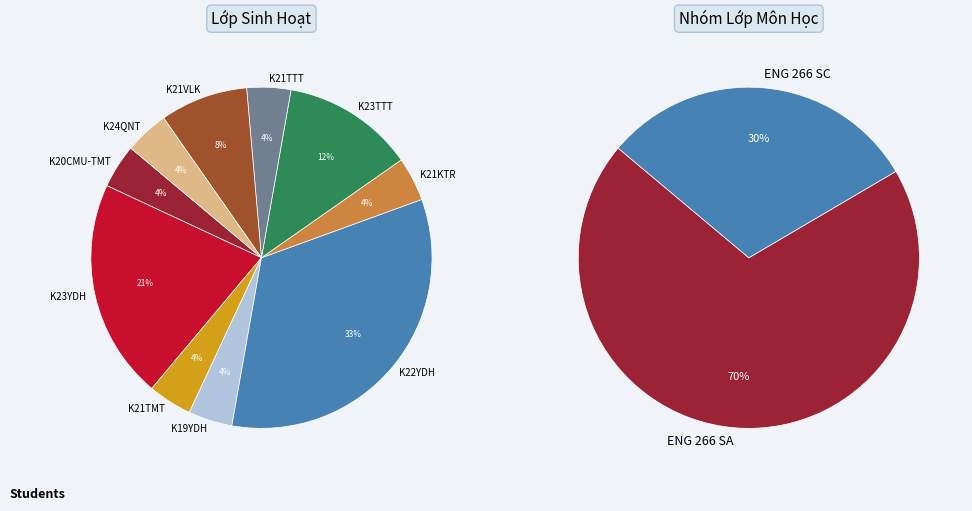

Which has a higher value, ENG 266 SK or ENG 266 SA?

ENG 266 SA